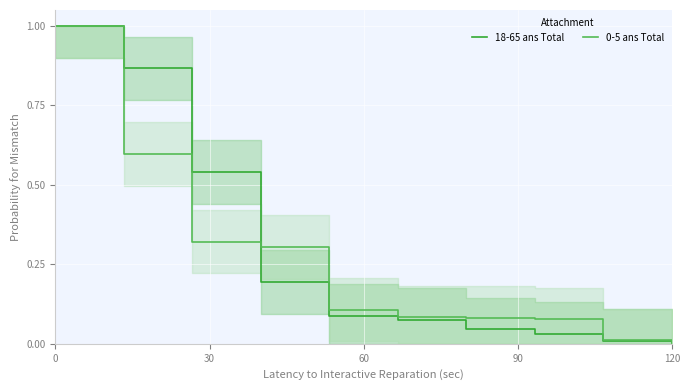

The value of 0-5 ans Total at 120 is 0.0. True or false?

True